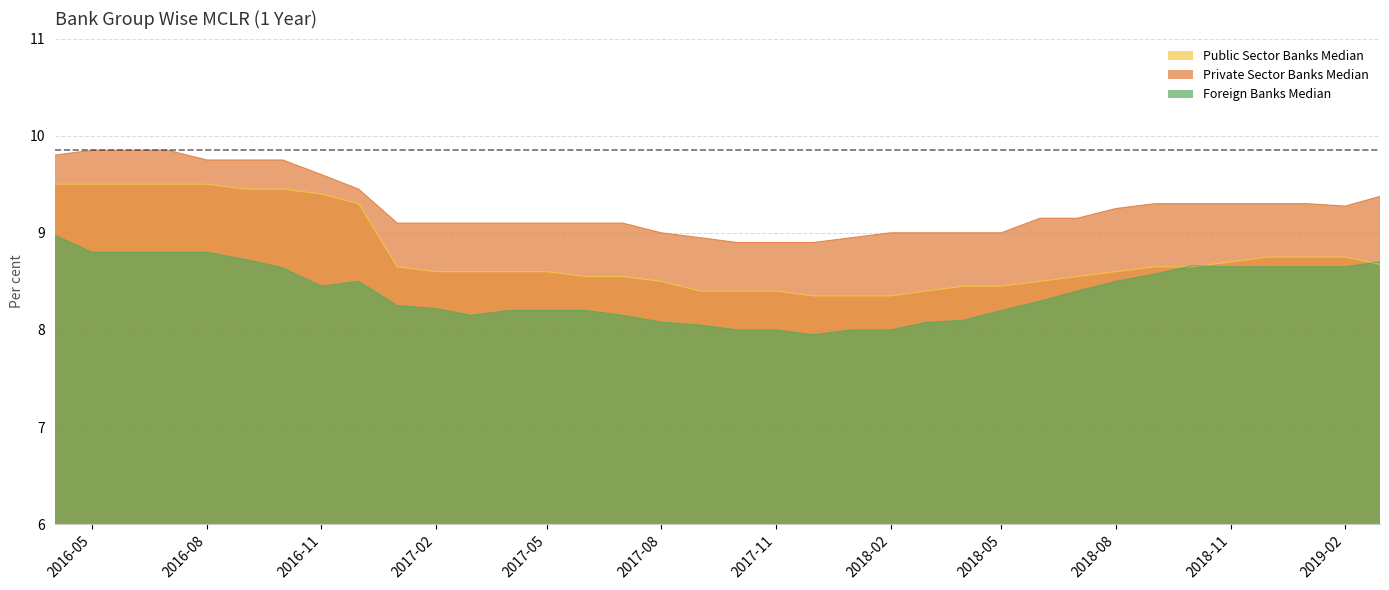

Reading right to left, extract all data points from this chart.

Public Sector Banks Median: 2019-03=8.7	2019-02=8.8	2019-01=8.8	2018-12=8.8	2018-11=8.7	2018-10=8.7	2018-09=8.7	2018-08=8.6	2018-07=8.6	2018-06=8.5	2018-05=8.4	2018-04=8.4	2018-03=8.4	2018-02=8.3	2018-01=8.3	2017-12=8.3	2017-11=8.4	2017-10=8.4	2017-09=8.4	2017-08=8.5	2017-07=8.6	2017-06=8.6	2017-05=8.6	2017-04=8.6	2017-03=8.6	2017-02=8.6	2017-01=8.7	2016-12=9.3	2016-11=9.4	2016-10=9.4	2016-09=9.4	2016-08=9.5	2016-07=9.5	2016-06=9.5	2016-05=9.5	2016-04=9.5
Private Sector Banks Median: 2019-03=9.4	2019-02=9.3	2019-01=9.3	2018-12=9.3	2018-11=9.3	2018-10=9.3	2018-09=9.3	2018-08=9.2	2018-07=9.2	2018-06=9.2	2018-05=9.0	2018-04=9.0	2018-03=9.0	2018-02=9.0	2018-01=8.9	2017-12=8.9	2017-11=8.9	2017-10=8.9	2017-09=8.9	2017-08=9.0	2017-07=9.1	2017-06=9.1	2017-05=9.1	2017-04=9.1	2017-03=9.1	2017-02=9.1	2017-01=9.1	2016-12=9.4	2016-11=9.6	2016-10=9.8	2016-09=9.8	2016-08=9.8	2016-07=9.8	2016-06=9.8	2016-05=9.8	2016-04=9.8
Foreign Banks Median: 2019-03=8.7	2019-02=8.7	2019-01=8.7	2018-12=8.7	2018-11=8.7	2018-10=8.7	2018-09=8.6	2018-08=8.5	2018-07=8.4	2018-06=8.3	2018-05=8.2	2018-04=8.1	2018-03=8.1	2018-02=8.0	2018-01=8.0	2017-12=8.0	2017-11=8.0	2017-10=8.0	2017-09=8.1	2017-08=8.1	2017-07=8.2	2017-06=8.2	2017-05=8.2	2017-04=8.2	2017-03=8.2	2017-02=8.2	2017-01=8.2	2016-12=8.5	2016-11=8.4	2016-10=8.6	2016-09=8.7	2016-08=8.8	2016-07=8.8	2016-06=8.8	2016-05=8.8	2016-04=9.0